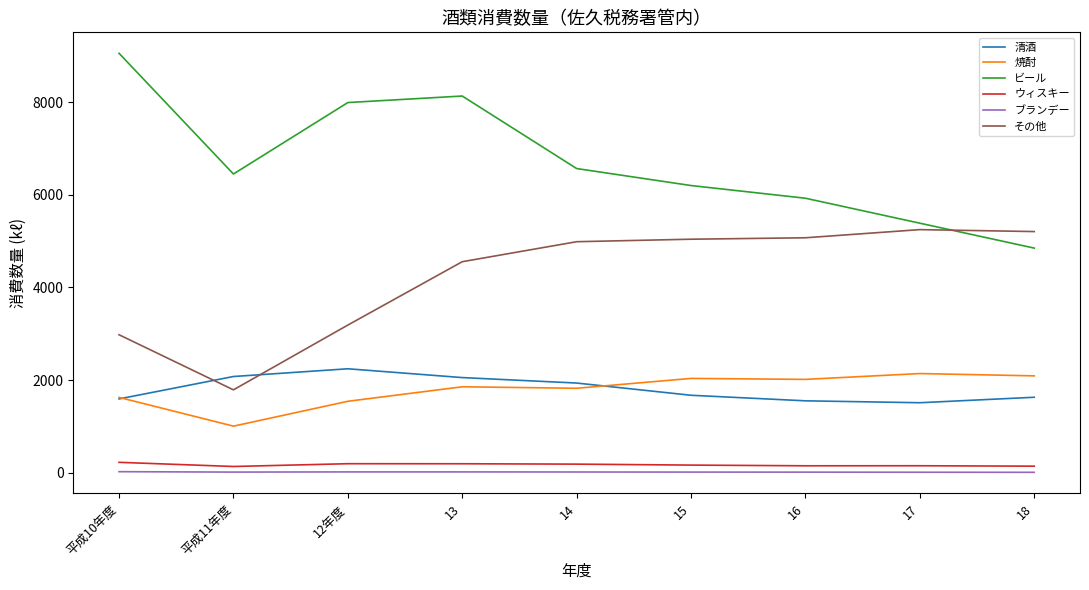

At which category does 焼酎 reach its first local valley?

平成11年度